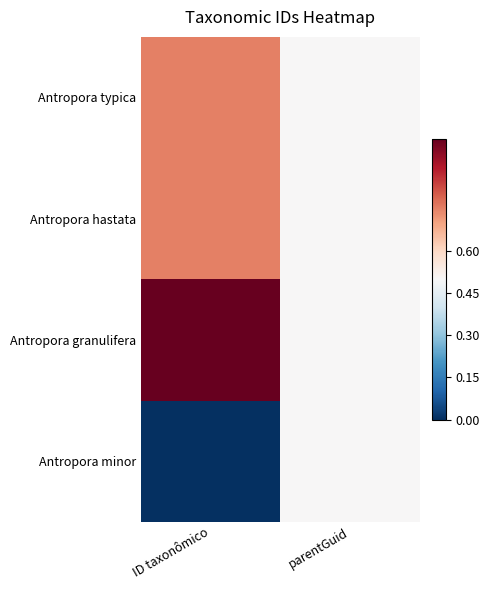

Reading right to left, what are all the values shown in this chart?

Antropora typica: parentGuid=0.5	ID taxonômico=0.8
Antropora hastata: parentGuid=0.5	ID taxonômico=0.8
Antropora granulifera: parentGuid=0.5	ID taxonômico=1.0
Antropora minor: parentGuid=0.5	ID taxonômico=0.0